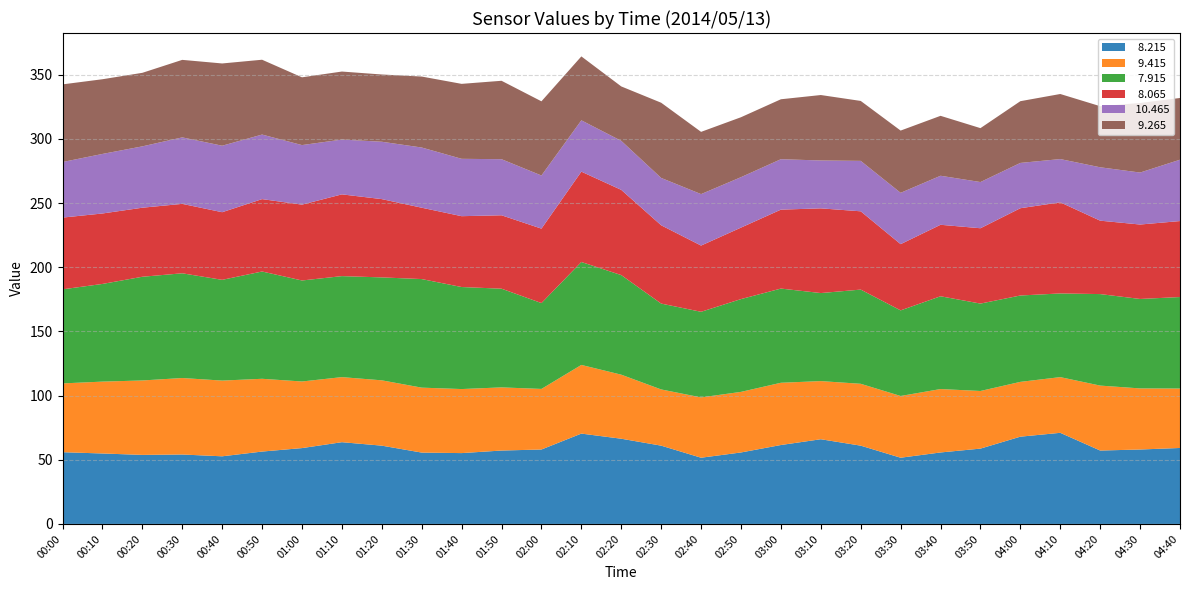

Reading left to right, transcribe all the data shown in this chart.

  8.215: 00:00=55.9	00:10=54.9	00:20=53.8	00:30=54.1	00:40=52.7	00:50=56.4	01:00=59.1	01:10=63.7	01:20=61.0	01:30=55.6	01:40=55.2	01:50=57.2	02:00=58.0	02:10=70.4	02:20=66.4	02:30=61.0	02:40=51.6	02:50=55.7	03:00=61.5	03:10=66.0	03:20=61.0	03:30=51.6	03:40=55.7	03:50=58.7	04:00=68.0	04:10=71.0	04:20=57.2	04:30=58.0	04:40=59.2
  9.415: 00:00=53.6	00:10=56.0	00:20=58.0	00:30=59.6	00:40=59.0	00:50=56.7	01:00=51.9	01:10=50.7	01:20=50.9	01:30=50.6	01:40=49.9	01:50=49.2	02:00=47.2	02:10=53.5	02:20=49.9	02:30=43.8	02:40=47.0	02:50=47.2	03:00=48.5	03:10=45.3	03:20=48.2	03:30=48.1	03:40=49.4	03:50=44.9	04:00=42.7	04:10=43.4	04:20=50.6	04:30=47.6	04:40=46.3
  7.915: 00:00=73.3	00:10=76.1	00:20=80.8	00:30=81.6	00:40=78.5	00:50=83.6	01:00=78.7	01:10=78.7	01:20=80.2	01:30=84.6	01:40=79.5	01:50=76.9	02:00=66.9	02:10=80.2	02:20=77.6	02:30=66.9	02:40=66.7	02:50=72.3	03:00=73.4	03:10=68.6	03:20=73.4	03:30=66.7	03:40=72.3	03:50=68.1	04:00=67.3	04:10=65.2	04:20=71.3	04:30=69.7	04:40=71.3
  8.065: 00:00=55.9	00:10=54.9	00:20=53.8	00:30=54.1	00:40=52.7	00:50=56.4	01:00=59.1	01:10=63.7	01:20=61.0	01:30=55.6	01:40=55.2	01:50=57.2	02:00=58.0	02:10=70.4	02:20=66.4	02:30=61.0	02:40=51.6	02:50=55.7	03:00=61.5	03:10=66.0	03:20=61.0	03:30=51.6	03:40=55.7	03:50=58.7	04:00=68.0	04:10=71.0	04:20=57.2	04:30=58.0	04:40=59.2
 10.465: 00:00=43.3	00:10=46.4	00:20=47.8	00:30=51.8	00:40=51.8	00:50=50.3	01:00=46.4	01:10=42.7	01:20=44.7	01:30=46.9	01:40=44.7	01:50=43.7	02:00=41.4	02:10=40.0	02:20=38.2	02:30=36.9	02:40=40.1	02:50=39.3	03:00=39.3	03:10=37.3	03:20=39.3	03:30=40.0	03:40=38.2	03:50=36.0	04:00=35.3	04:10=33.7	04:20=41.6	04:30=40.5	04:40=47.8
  9.265: 00:00=60.5	00:10=58.2	00:20=57.3	00:30=60.4	00:40=64.1	00:50=58.3	01:00=52.8	01:10=53.0	01:20=52.4	01:30=55.3	01:40=58.4	01:50=61.1	02:00=57.8	02:10=49.8	02:20=42.4	02:30=58.6	02:40=48.5	02:50=46.7	03:00=46.7	03:10=51.0	03:20=46.7	03:30=48.5	03:40=46.7	03:50=42.0	04:00=48.1	04:10=50.7	04:20=47.6	04:30=54.2	04:40=48.1